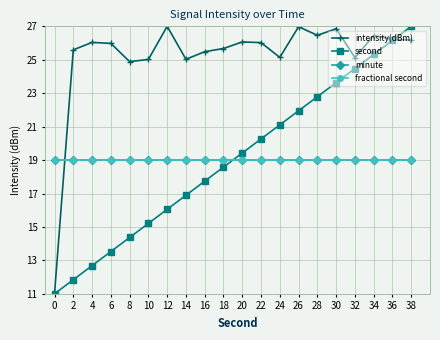

Reading right to left, list all the values displayed in this chart.

intensity(dBm): 26.2	26.2	26.4	25.1	26.9	26.5	27.0	25.1	26.0	26.1	25.7	25.5	25.0	27.0	25.0	24.9	26.0	26.0	25.6	11.0
second: 27.0	26.2	25.3	24.5	23.6	22.8	21.9	21.1	20.3	19.4	18.6	17.7	16.9	16.1	15.2	14.4	13.5	12.7	11.8	11.0
minute: 19.0	19.0	19.0	19.0	19.0	19.0	19.0	19.0	19.0	19.0	19.0	19.0	19.0	19.0	19.0	19.0	19.0	19.0	19.0	19.0
fractional second: 19.0	19.0	19.0	19.0	19.0	19.0	19.0	19.0	19.0	19.0	19.0	19.0	19.0	19.0	19.0	19.0	19.0	19.0	19.0	19.0